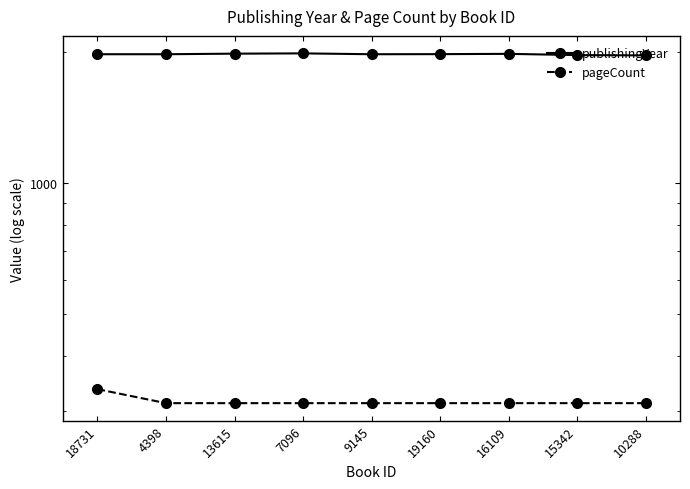

What is the label of the 8th point from the left?

15342